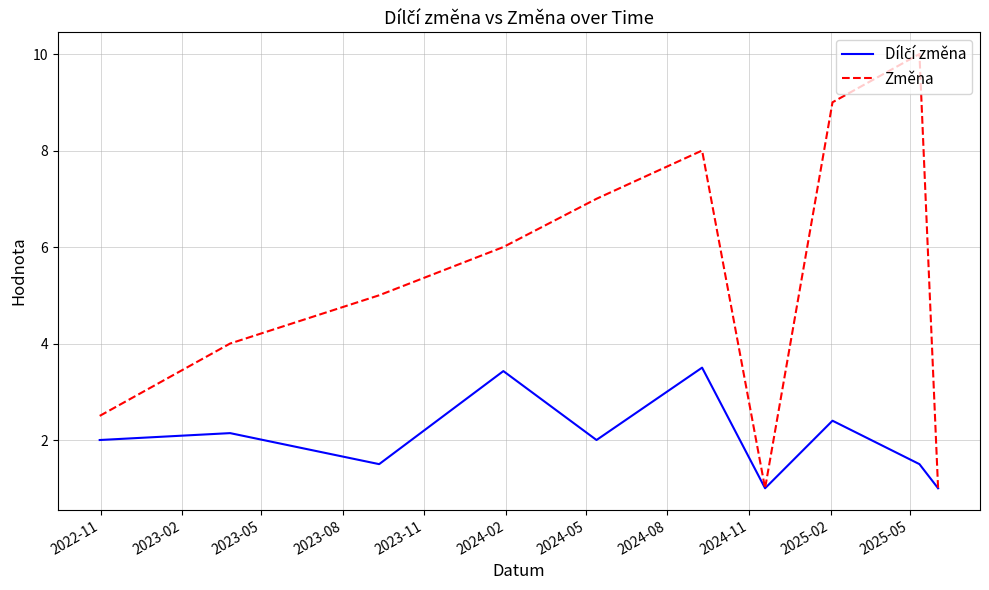

Which series has the widest spread of values?

Změna